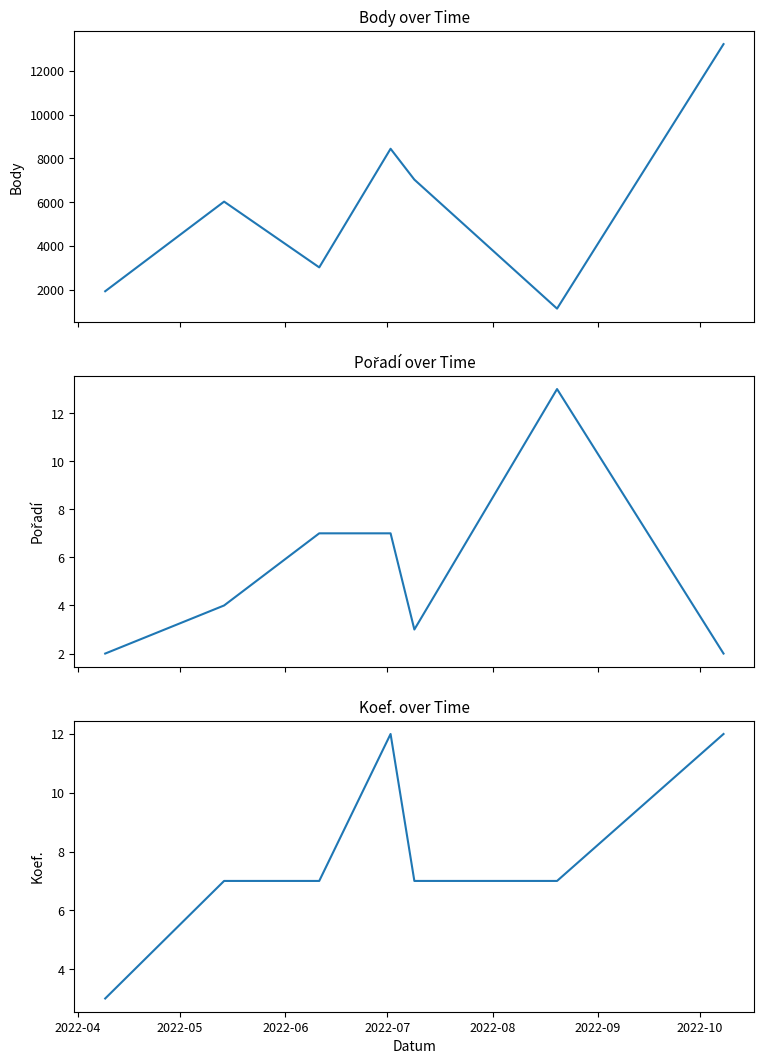

What is the minimum value shown in the chart?

2